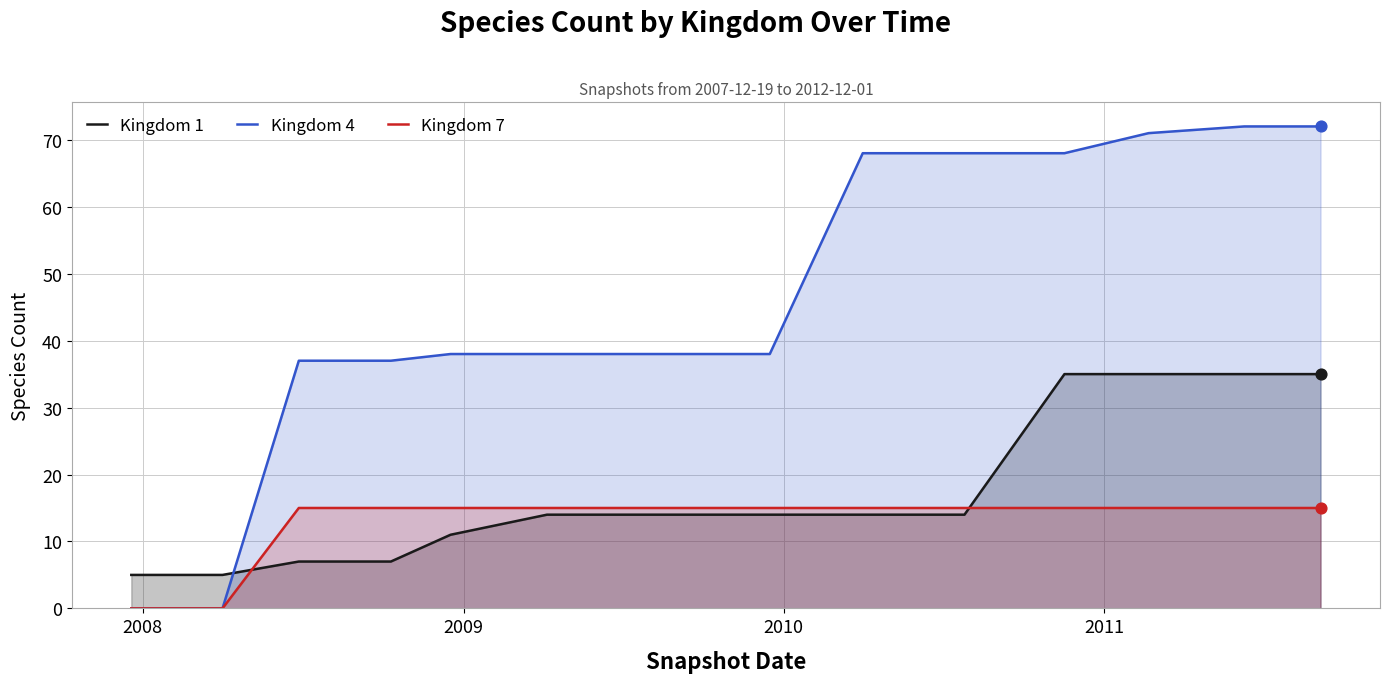

Which series contains the lowest Y value?

Kingdom 4